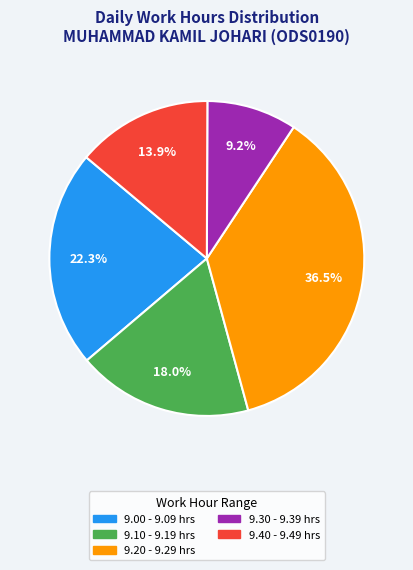

Is there a majority slice in this chart?

No